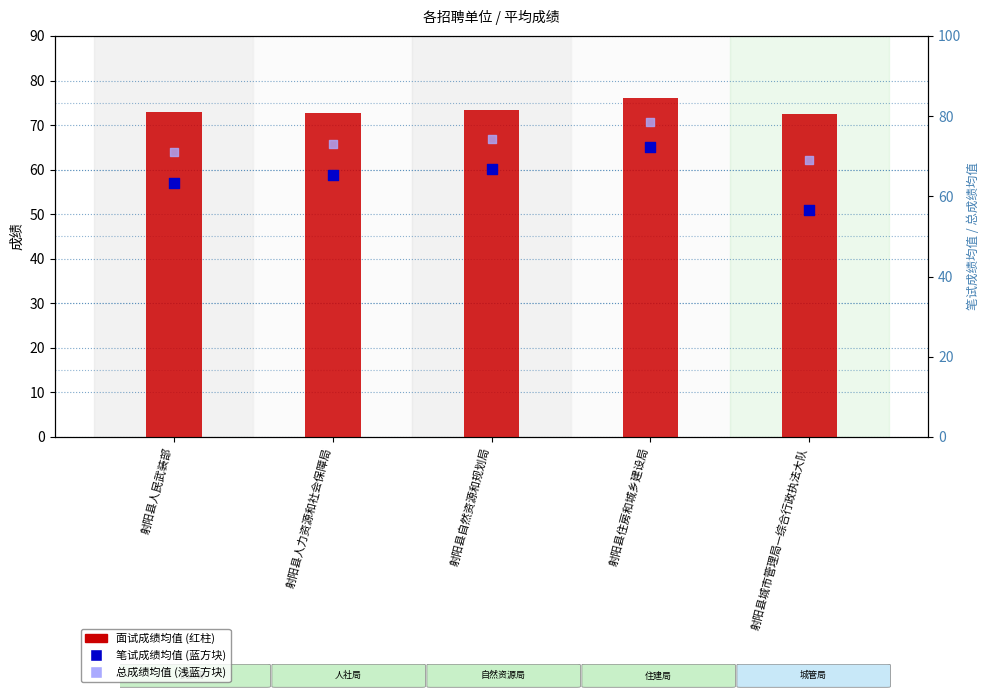

Which series has the largest Y range (max minus min)?

笔试成绩均值